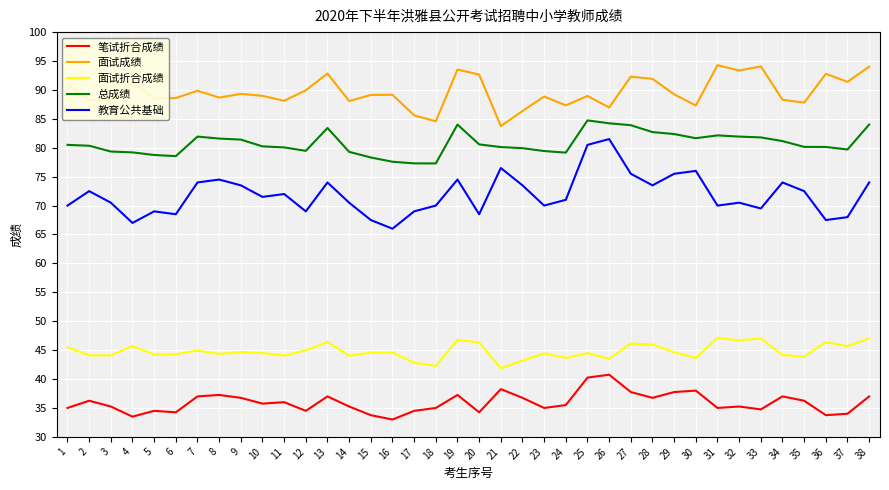

What is the maximum value shown in the chart?

94.3